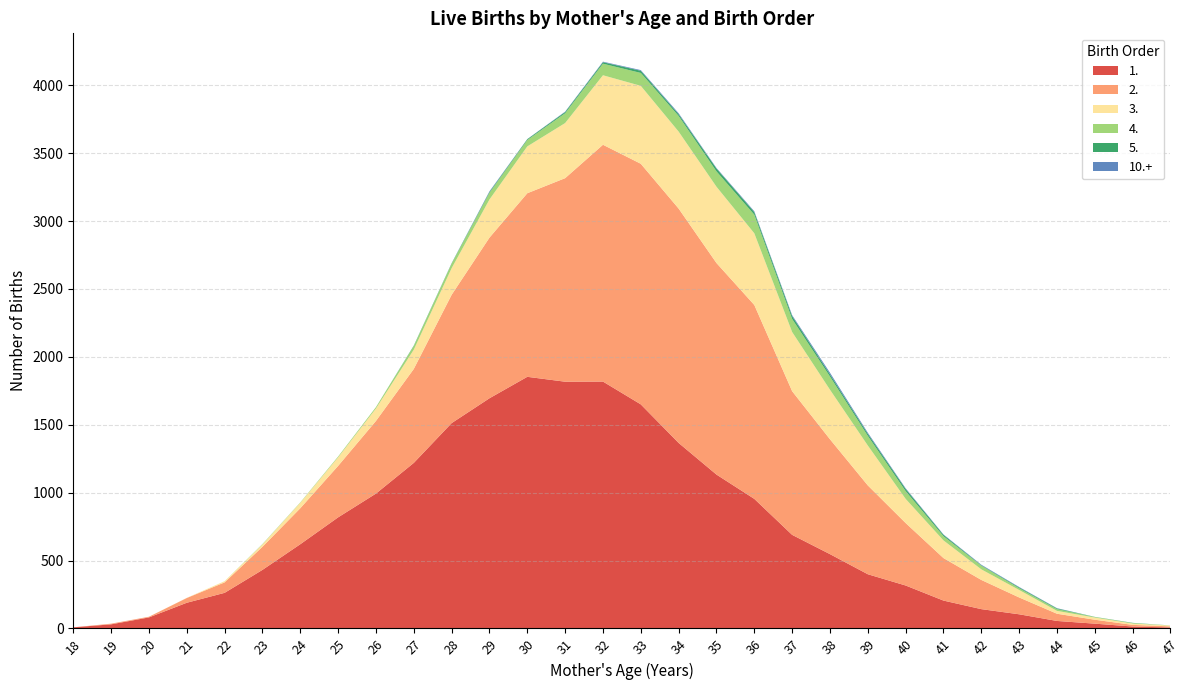

Reading right to left, transcribe all the data shown in this chart.

1.: 7	14	35	55	104	142	205	316	399	547	689	954	1133	1366	1650	1818	1817	1853	1695	1512	1219	993	818	620	431	262	189	81	30	8
2.: 8	12	29	53	124	215	313	460	654	846	1058	1428	1558	1726	1772	1744	1499	1352	1183	945	692	535	379	265	170	77	35	5	5	0
3.: 6	10	16	21	55	78	130	178	294	365	436	528	562	567	574	512	406	345	281	196	142	92	63	40	18	9	1	0	0	0
4.: 1	3	4	13	13	27	31	57	71	97	96	137	113	115	95	85	72	47	49	33	26	10	6	3	1	0	0	0	0	0
5.: 0	2	1	5	6	3	10	16	15	16	21	19	21	13	16	11	9	6	6	3	4	0	0	0	1	0	0	0	0	0
10.+: 0	0	0	2	3	4	3	5	8	12	7	6	4	7	5	4	3	1	5	1	0	0	0	0	0	0	0	0	0	0